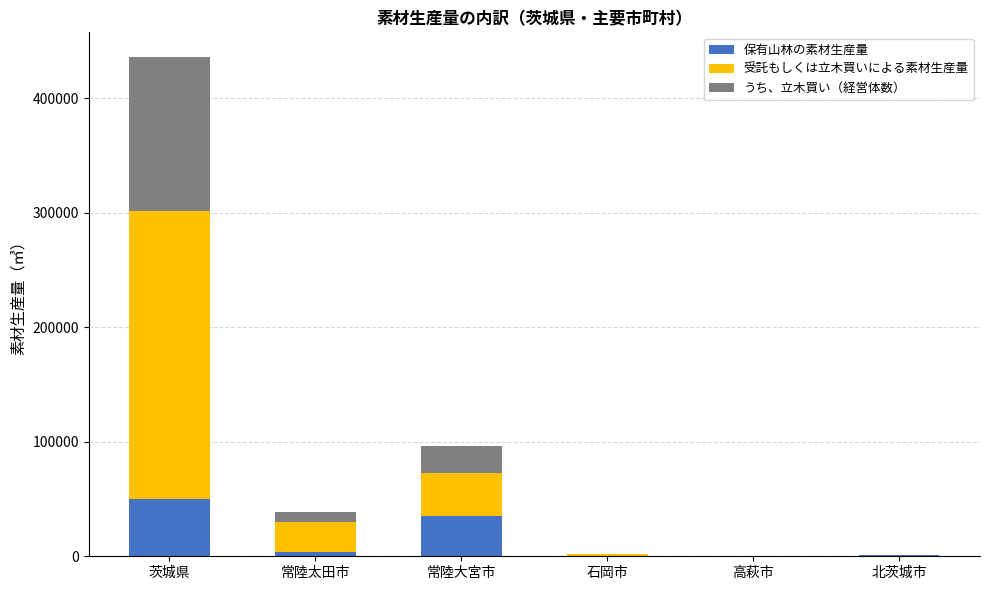

The value of 保有山林の素材生産量 at 茨城県 is 50333. True or false?

True